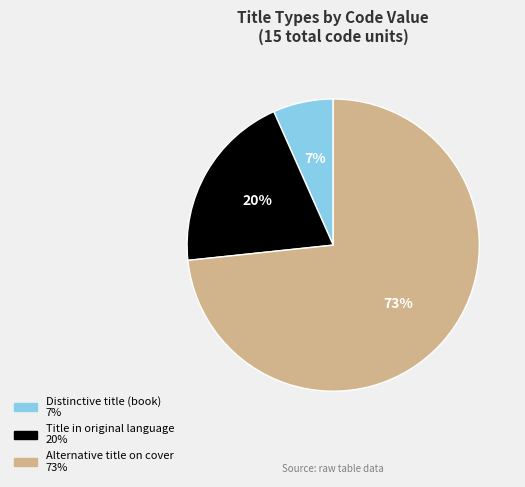

Is there any slice that represents more than half of the pie?

Yes